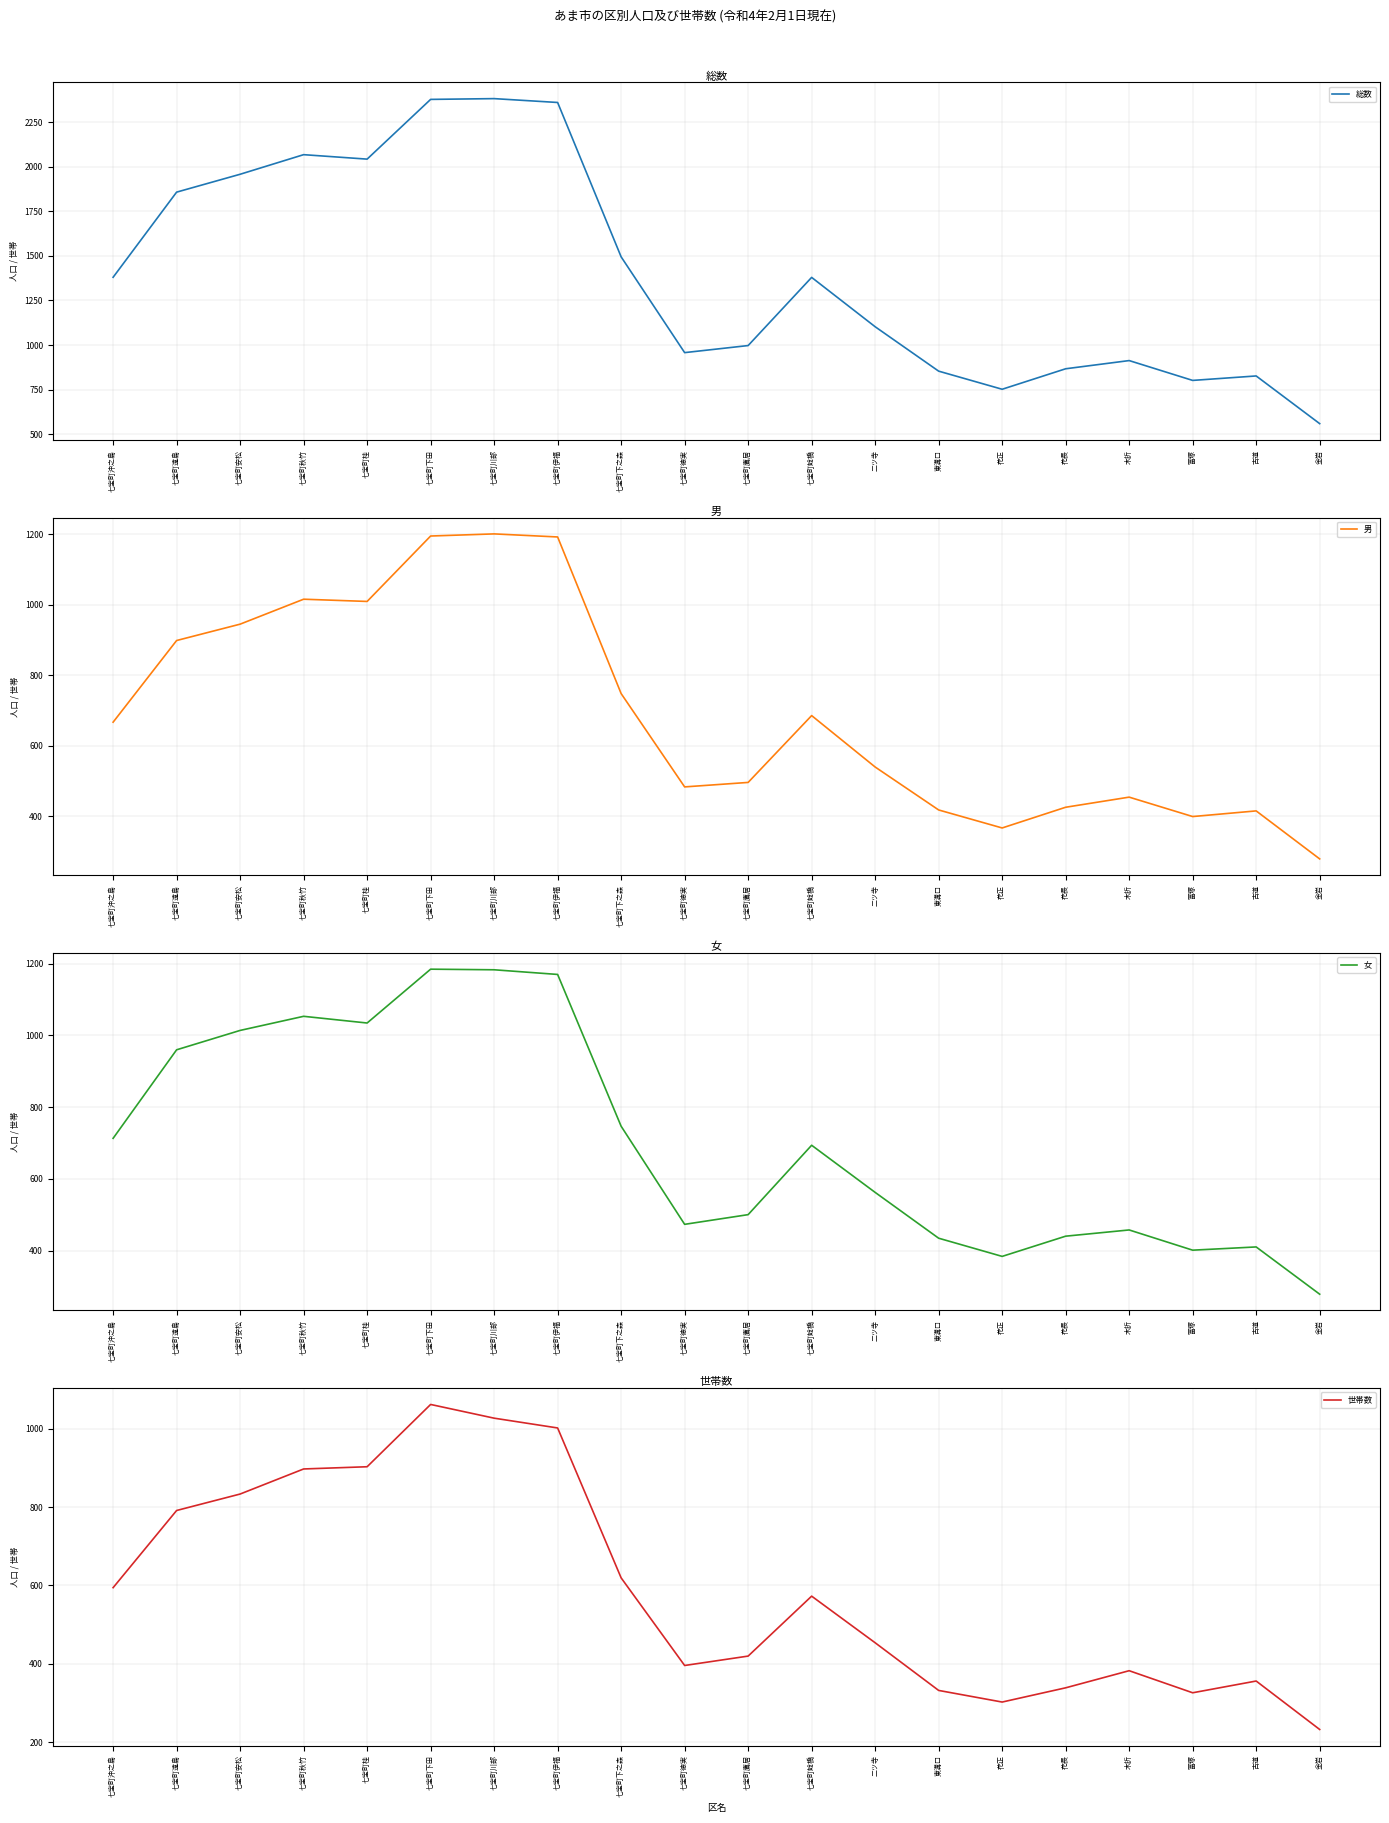

Which series changed the most between 七宝町遠島 and 花長?

総数